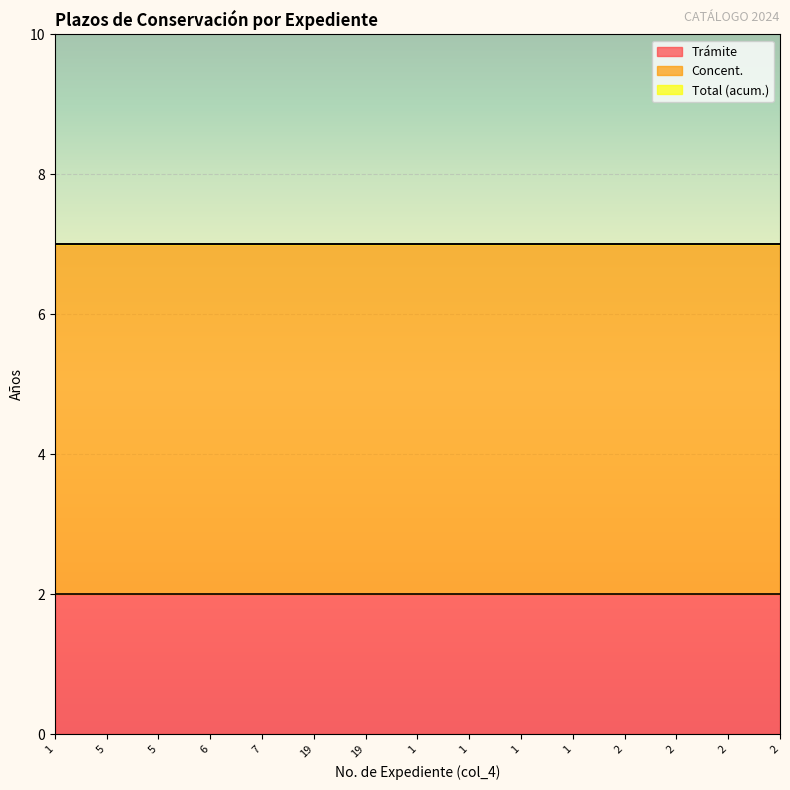

What is the maximum value shown in the chart?

7